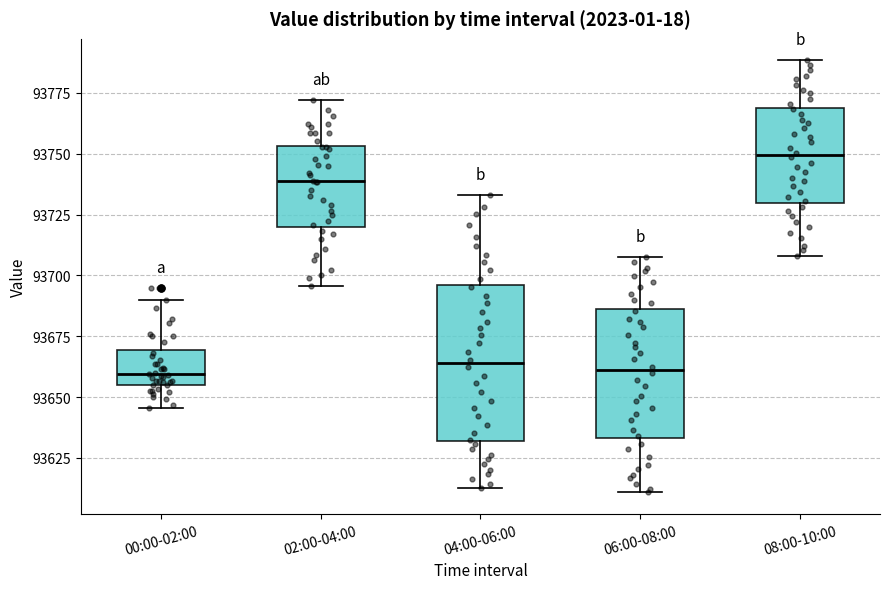

Which box has the highest median line?

08:00-10:00